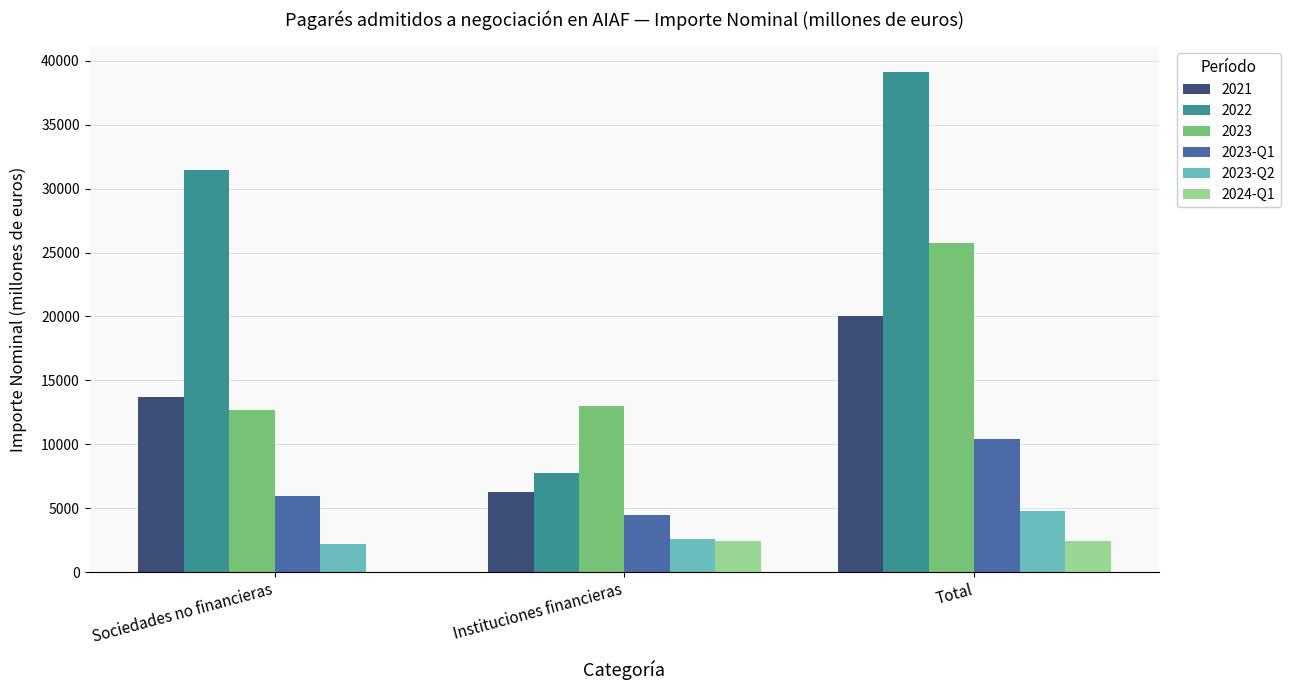

What is the approximate value of 2023-Q2 at Total?

4744.9